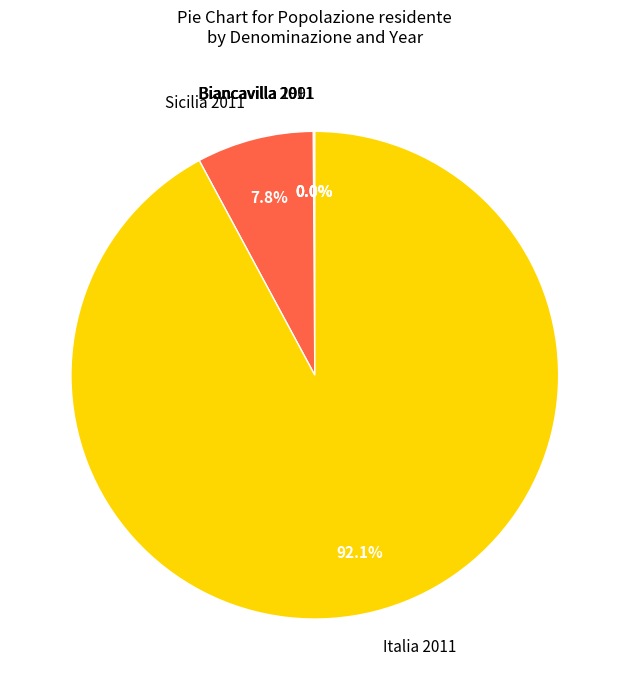

Which category has the biggest portion of the pie?

Italia 2011